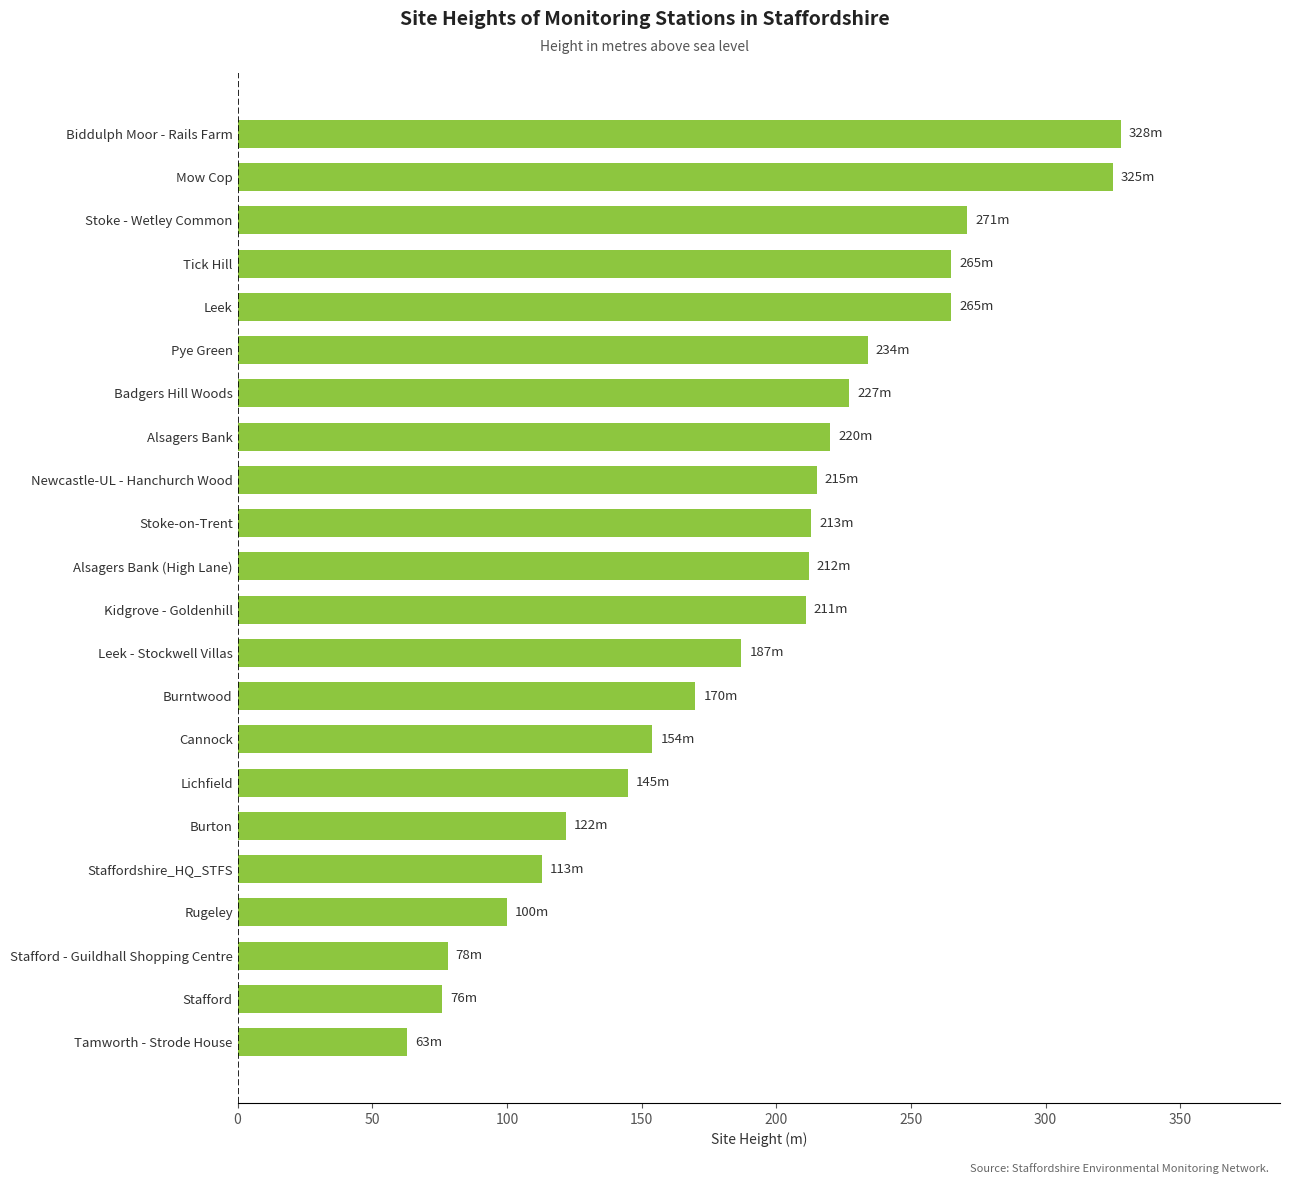

True or false: the data shows 175 at Leek.

False